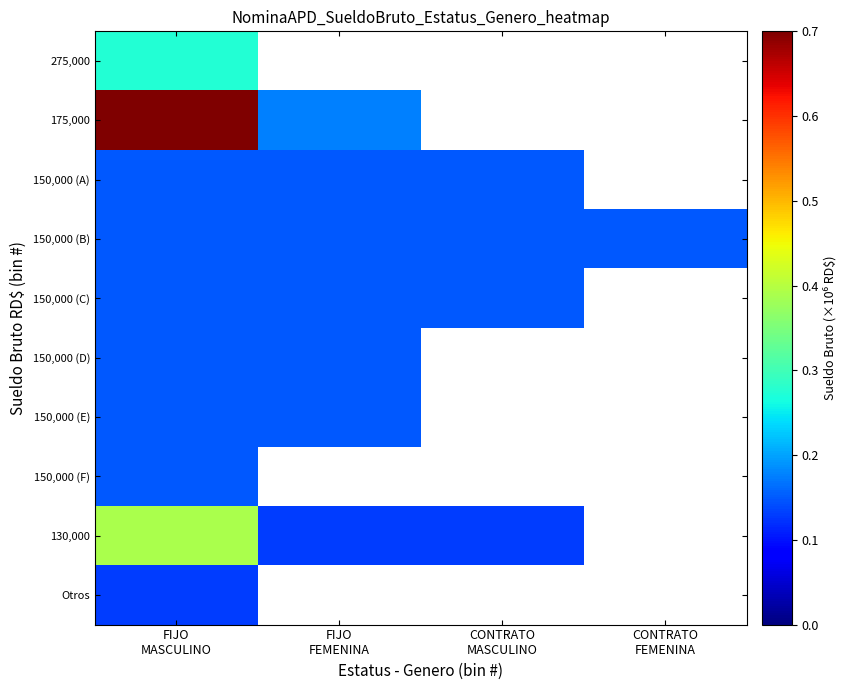

Reading left to right, transcribe all the data shown in this chart.

275,000: FIJO
MASCULINO=0.3	FIJO
FEMENINA=0.0	CONTRATO
MASCULINO=0.0	CONTRATO
FEMENINA=0.0
175,000: FIJO
MASCULINO=0.7	FIJO
FEMENINA=0.2	CONTRATO
MASCULINO=0.0	CONTRATO
FEMENINA=0.0
150,000 (A): FIJO
MASCULINO=0.1	FIJO
FEMENINA=0.1	CONTRATO
MASCULINO=0.1	CONTRATO
FEMENINA=0.0
150,000 (B): FIJO
MASCULINO=0.1	FIJO
FEMENINA=0.1	CONTRATO
MASCULINO=0.1	CONTRATO
FEMENINA=0.1
150,000 (C): FIJO
MASCULINO=0.1	FIJO
FEMENINA=0.1	CONTRATO
MASCULINO=0.1	CONTRATO
FEMENINA=0.0
150,000 (D): FIJO
MASCULINO=0.1	FIJO
FEMENINA=0.1	CONTRATO
MASCULINO=0.0	CONTRATO
FEMENINA=0.0
150,000 (E): FIJO
MASCULINO=0.1	FIJO
FEMENINA=0.1	CONTRATO
MASCULINO=0.0	CONTRATO
FEMENINA=0.0
150,000 (F): FIJO
MASCULINO=0.1	FIJO
FEMENINA=0.0	CONTRATO
MASCULINO=0.0	CONTRATO
FEMENINA=0.0
130,000: FIJO
MASCULINO=0.4	FIJO
FEMENINA=0.1	CONTRATO
MASCULINO=0.1	CONTRATO
FEMENINA=0.0
Otros: FIJO
MASCULINO=0.1	FIJO
FEMENINA=0.0	CONTRATO
MASCULINO=0.0	CONTRATO
FEMENINA=0.0